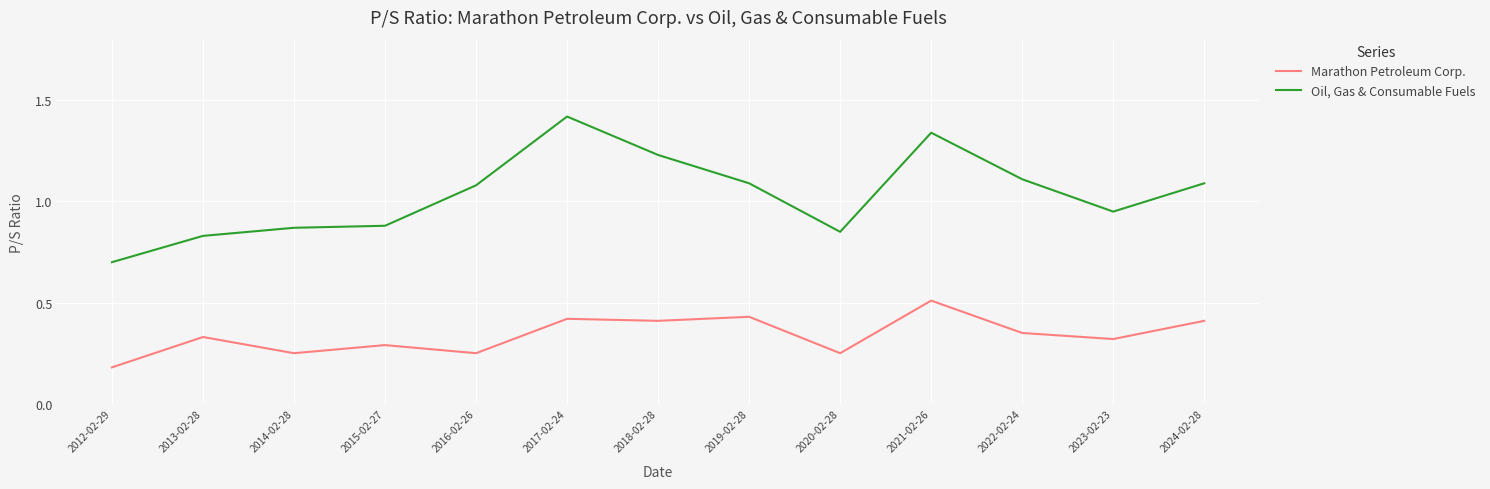

True or false: Marathon Petroleum Corp. has more than 2 interior local peaks.

True